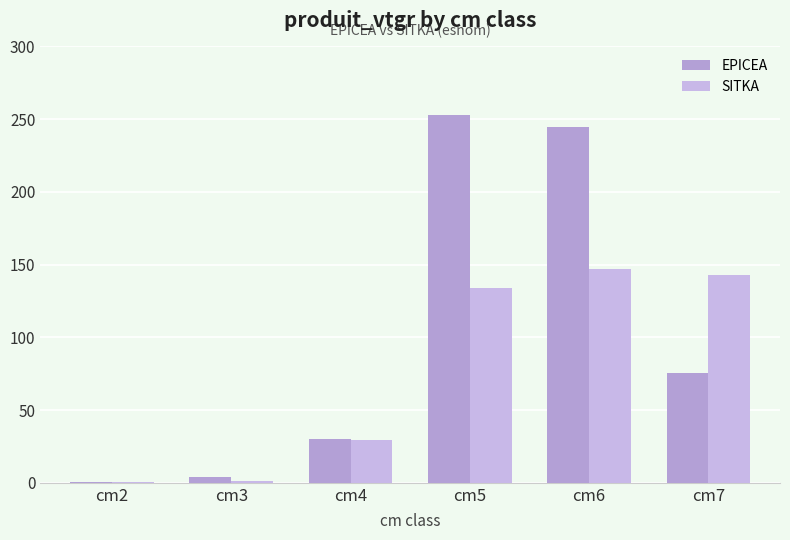

Rank the series by their average value, from lowest to highest.

SITKA, EPICEA